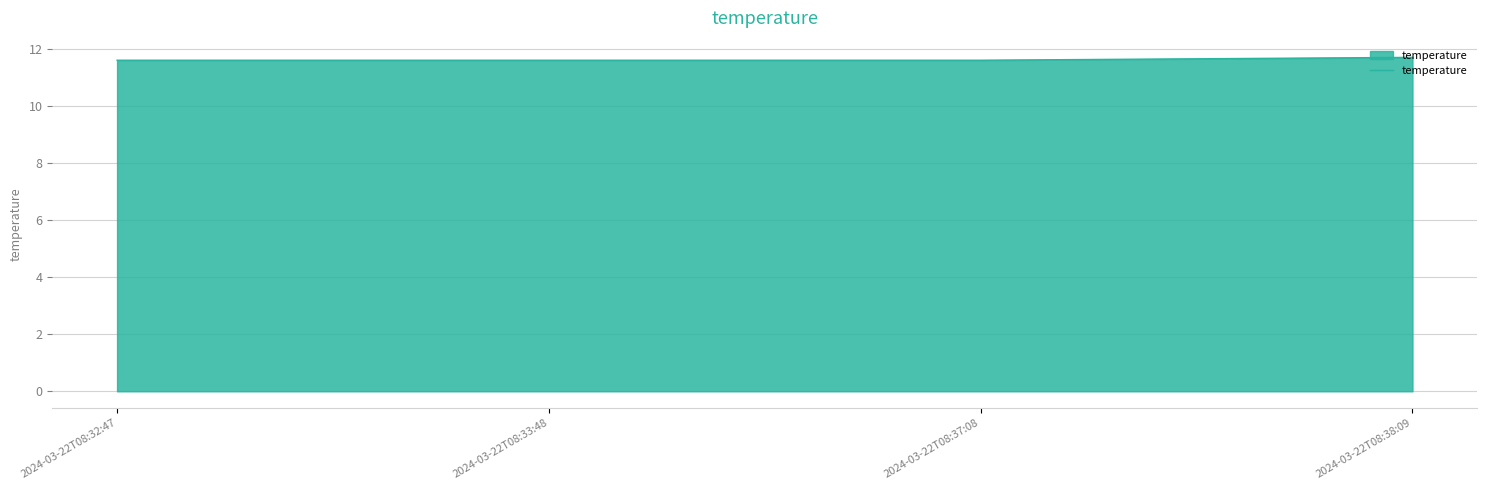

How many distinct data groups are displayed?

1